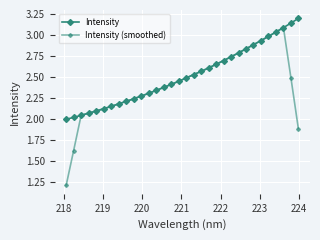

What is the maximum value for Intensity (smoothed)?

3.1